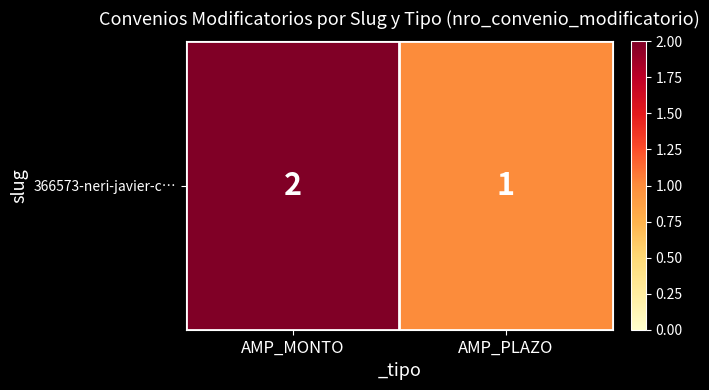

List the labels in order of value, smallest first.

AMP_PLAZO, AMP_MONTO